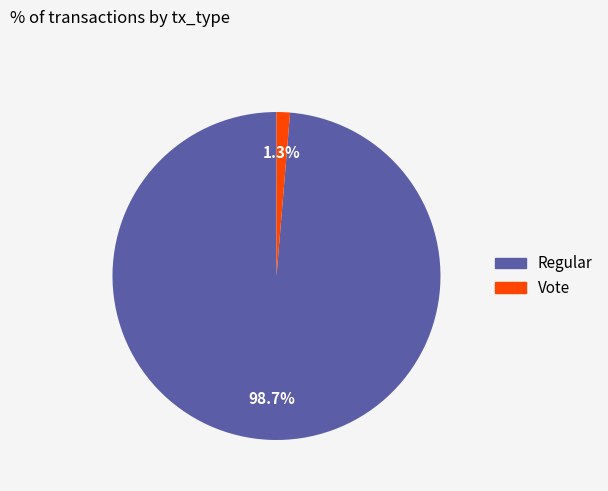

Rank the categories by value from lowest to highest.

Vote, Regular